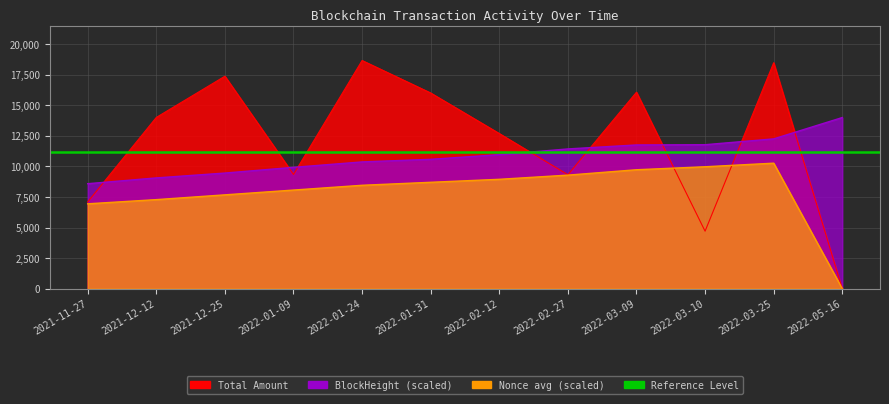

Which series ends up on top after the final intersection of Total Amount and Nonce (avg)?

Total Amount